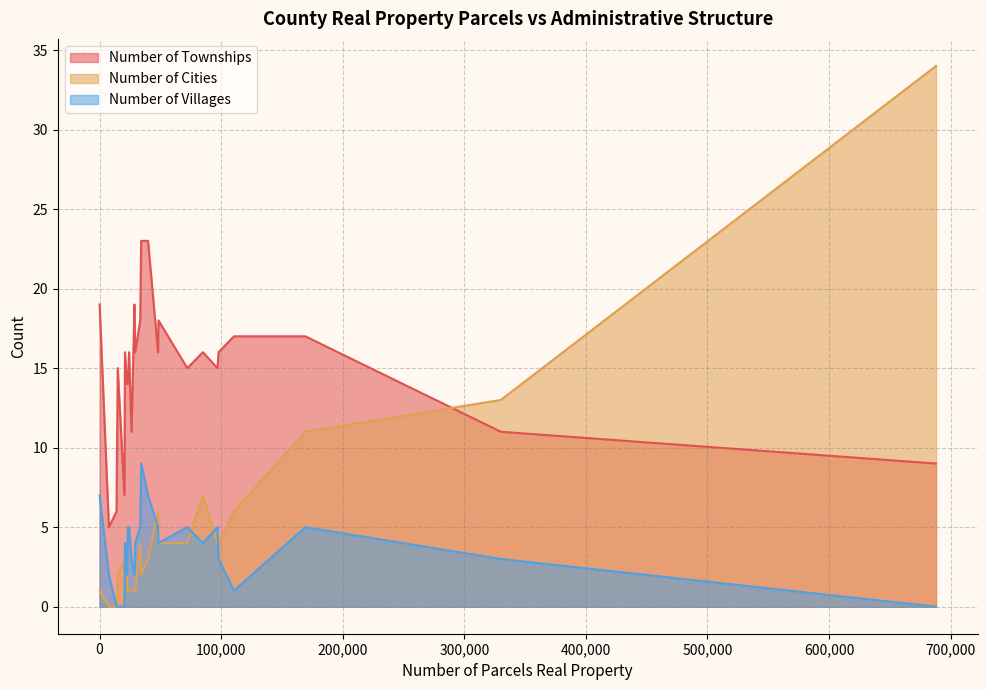

How many data points does each series have?

25